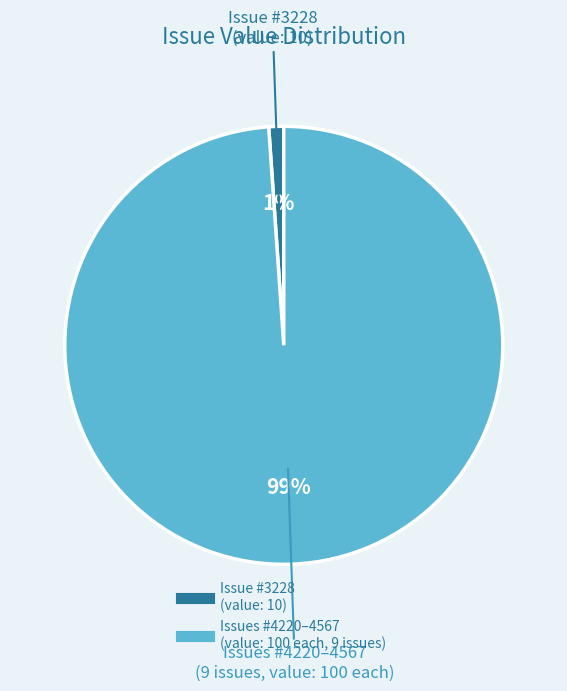

Is there any slice that represents more than half of the pie?

Yes